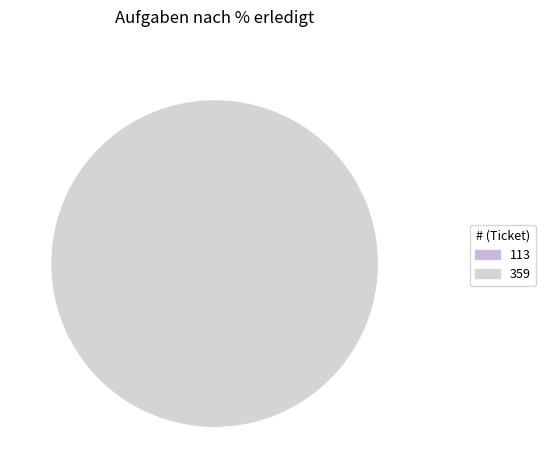

Which category accounts for the majority?

359